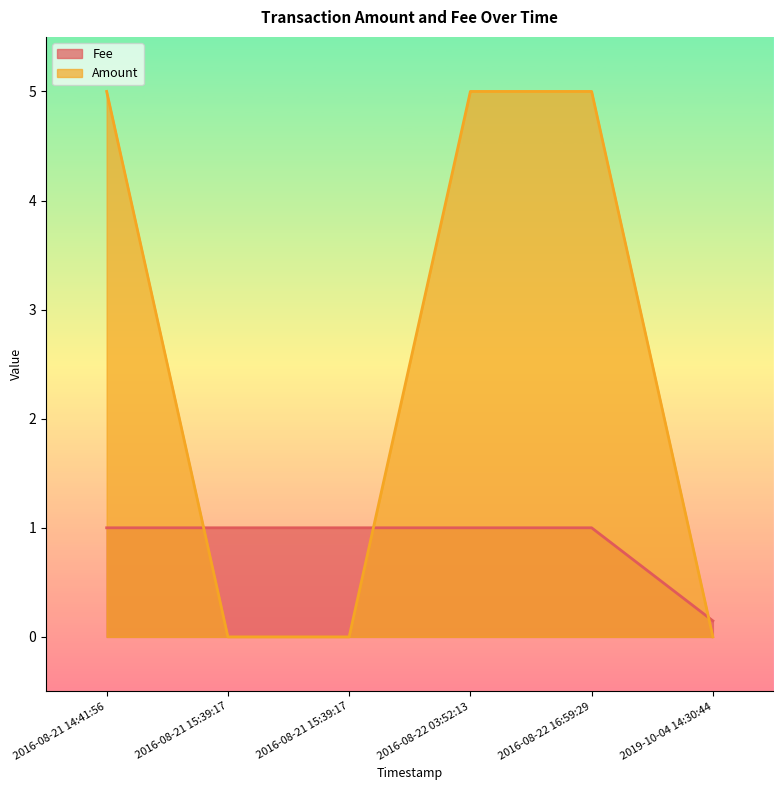

How many lines are shown in the chart?

2